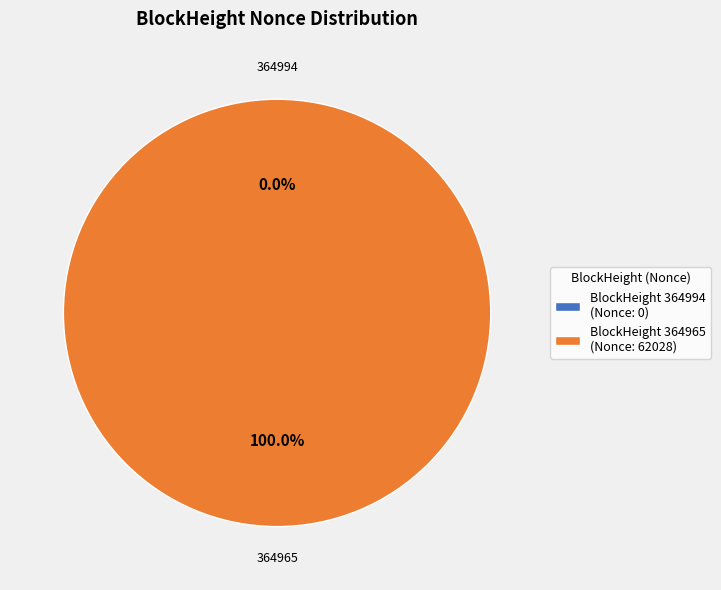

Is BlockHeight 364965 (Nonce: 62028) the majority of the pie?

Yes